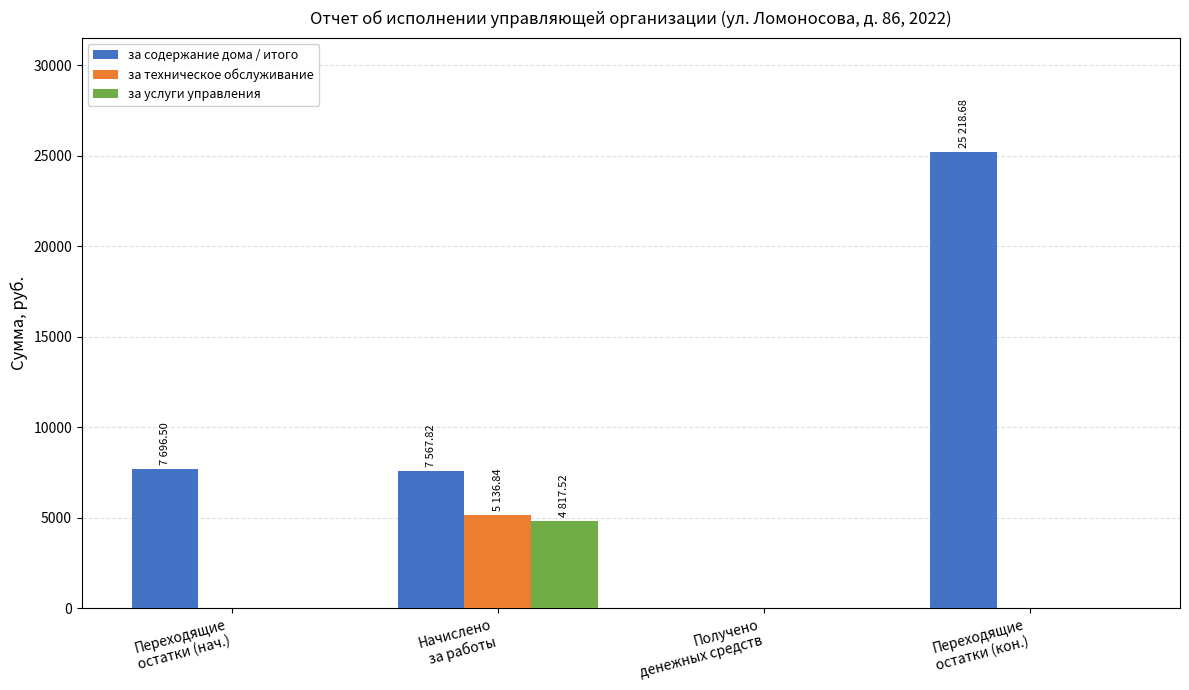

What are all the series names shown in the legend?

за содержание дома / итого, за техническое обслуживание, за услуги управления